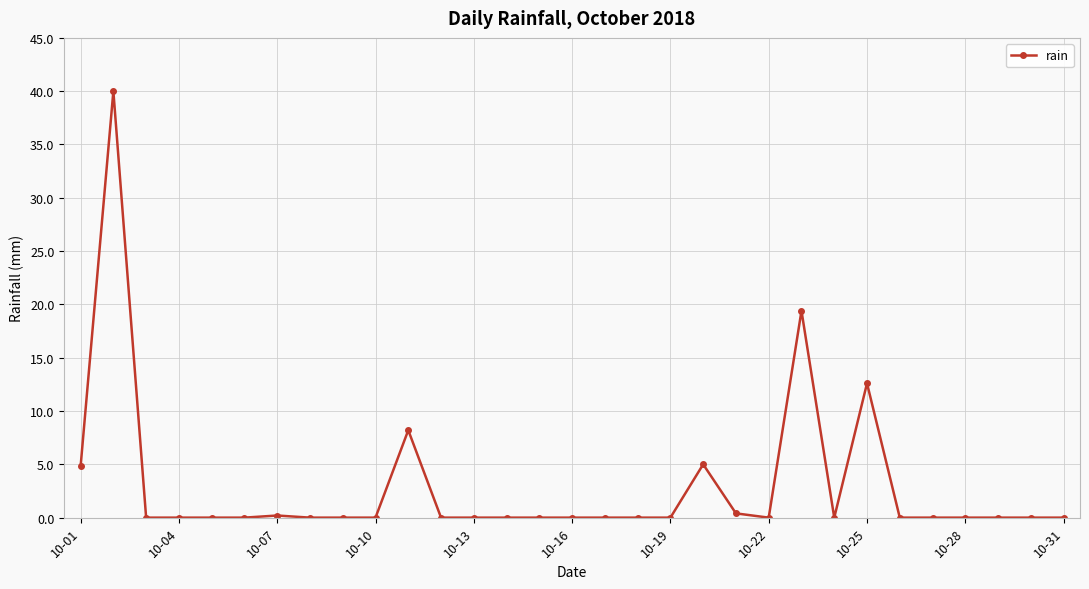

What is the maximum value shown in the chart?

40.0